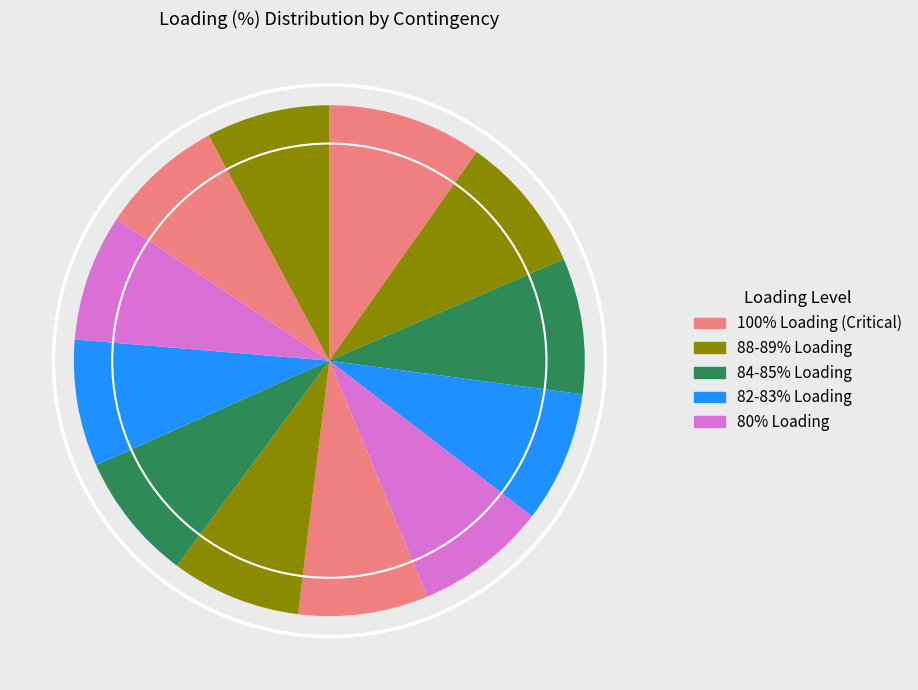

How many slices are in this pie chart?

12